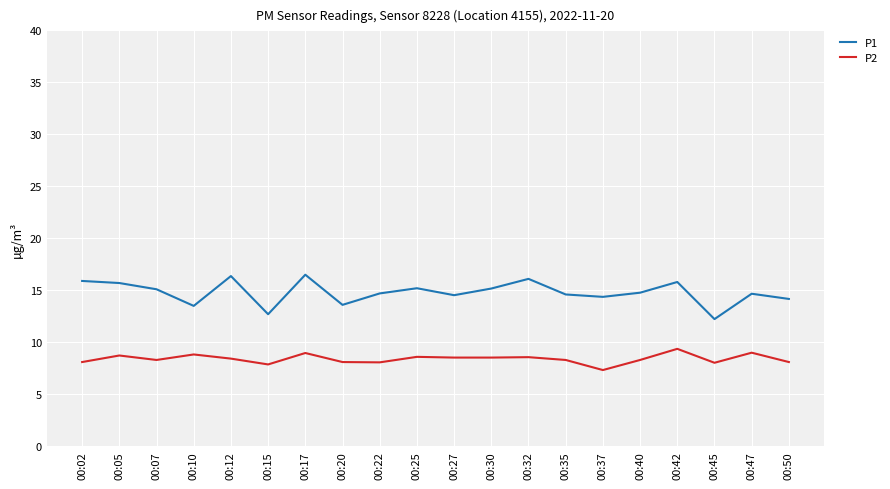

Is the value of P1 at 00:05 greater than the value of P2 at 00:02?

Yes